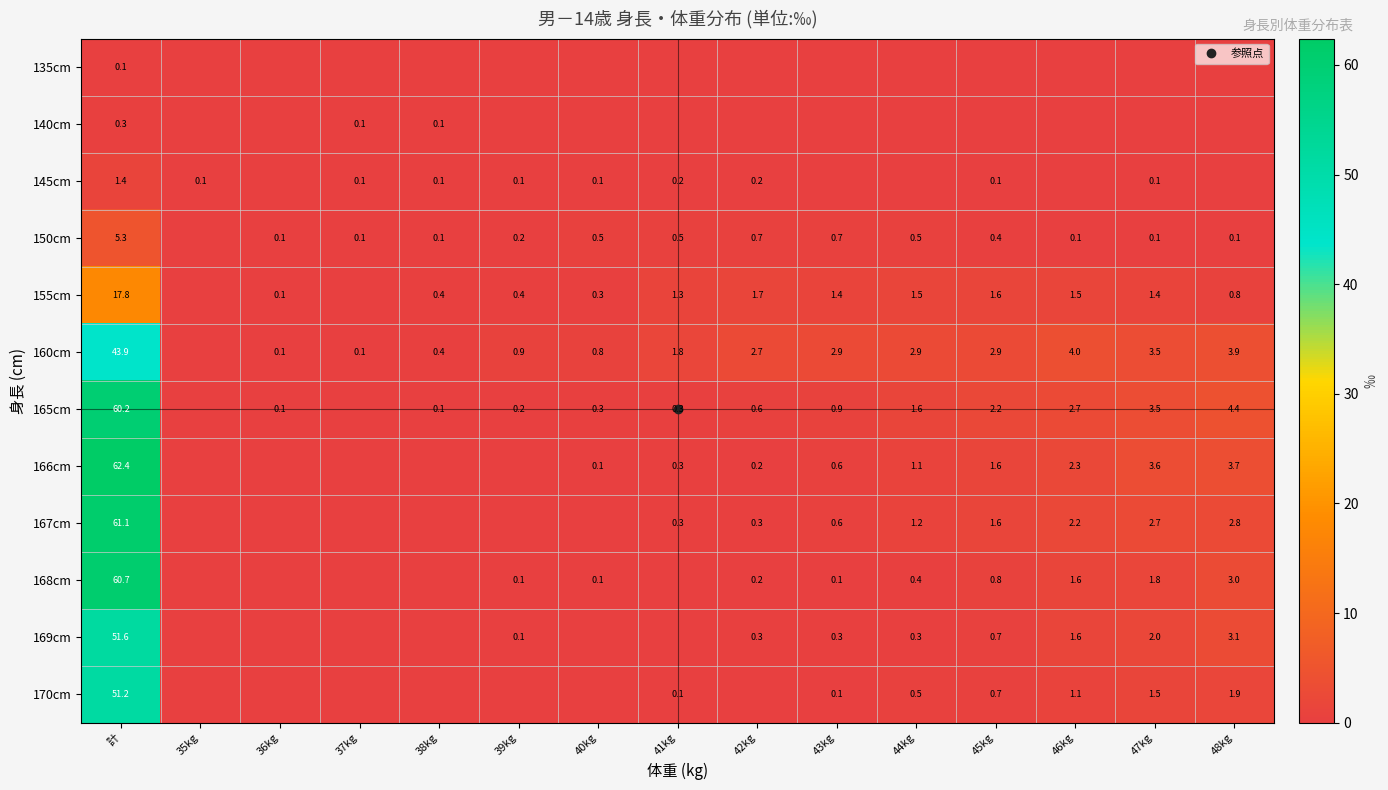

At how many categories does at least one series exceed 17?

1